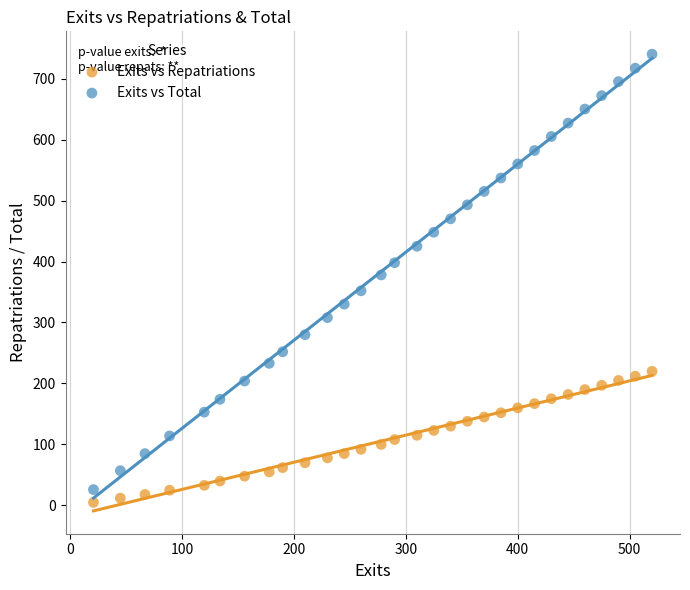

Which series has the widest spread of Y values?

Exits vs Total